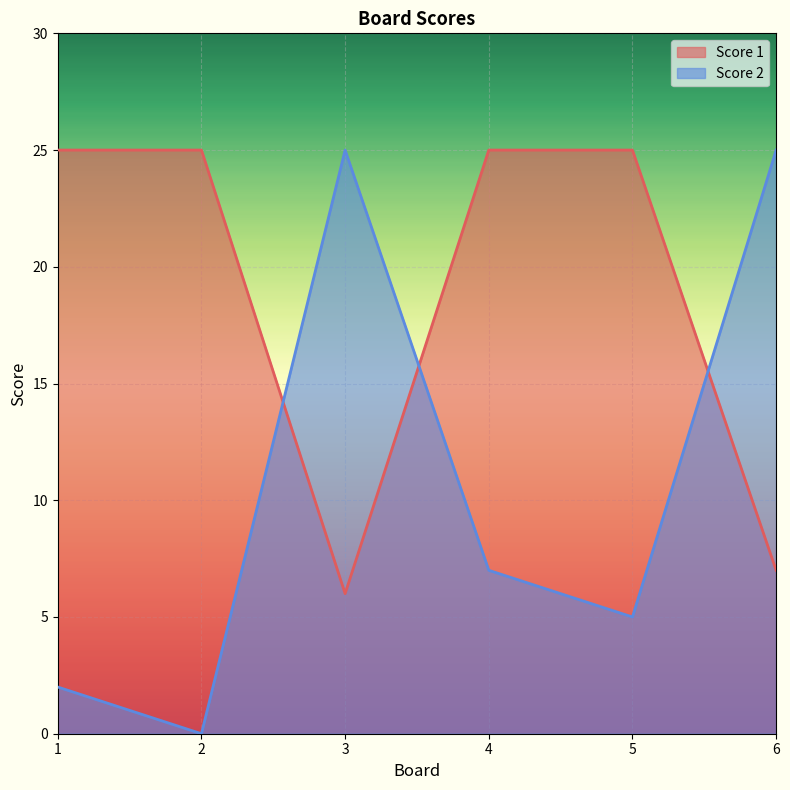

Between 2 and 6, which is larger?

2